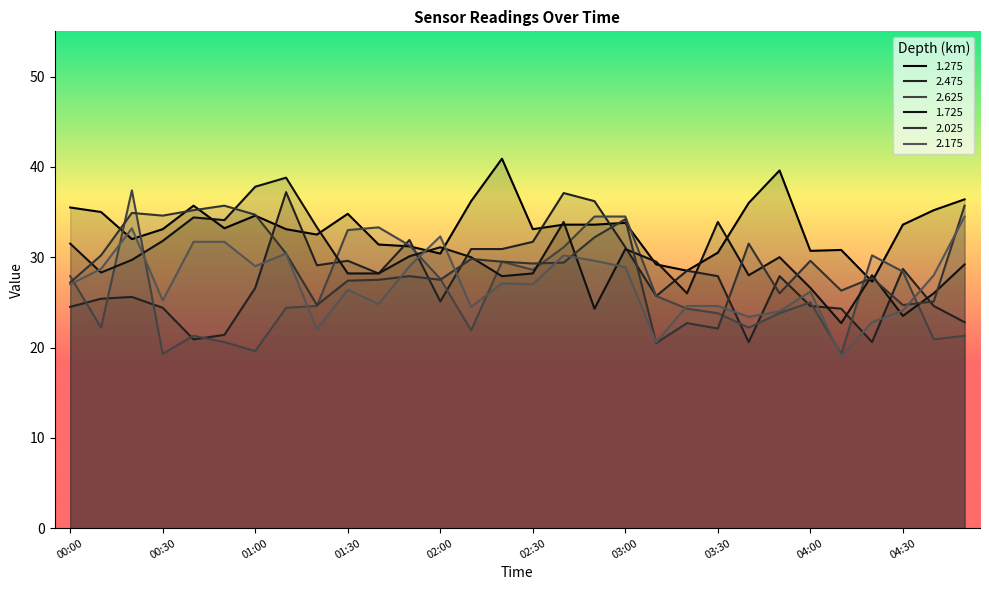

The 1.275 series shows 36.4 at 04:50. True or false?

True